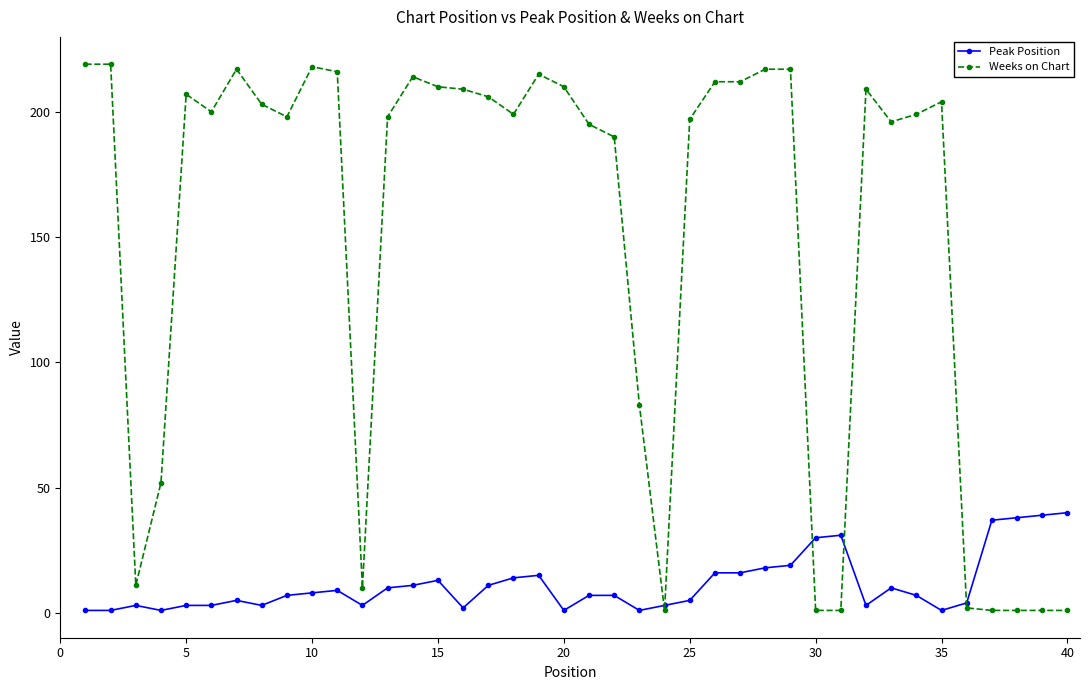

Which series has the largest total across all categories?

Weeks on Chart